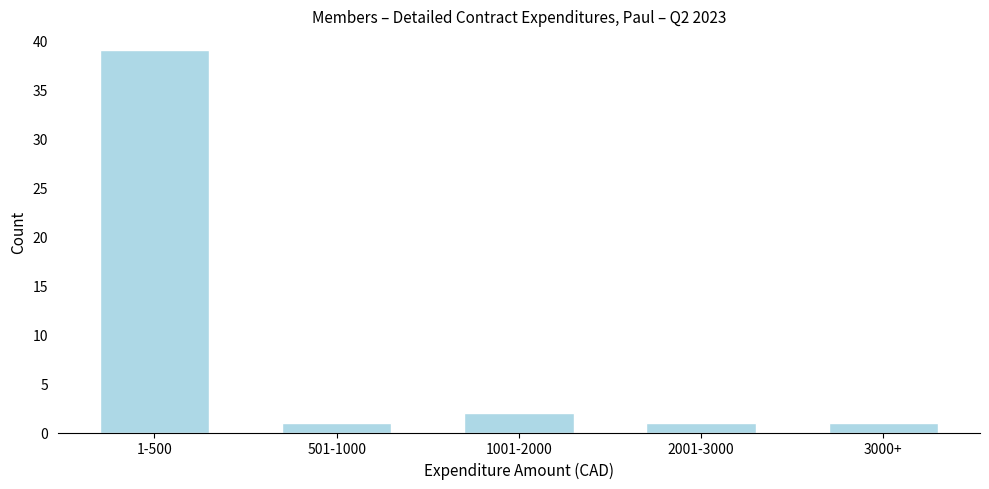

Reading left to right, extract all data points from this chart.

39	1	2	1	1